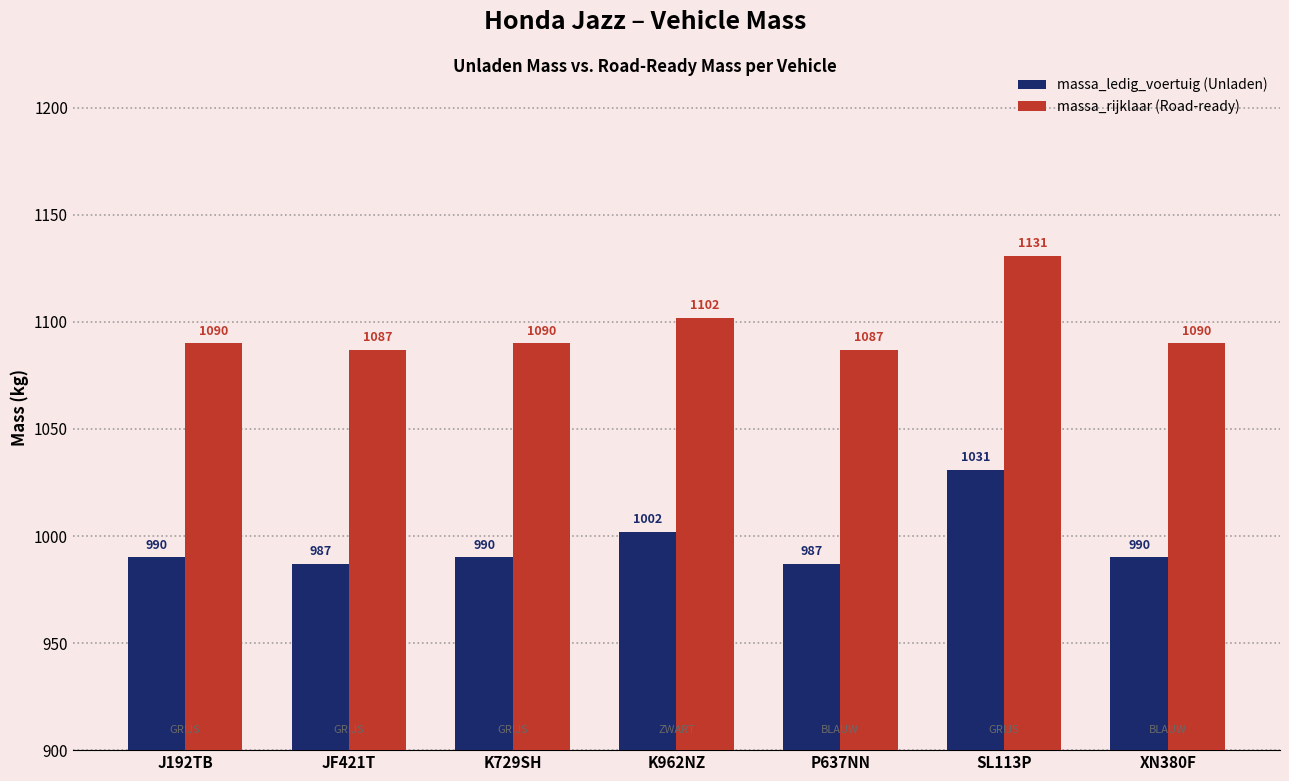

At which category does the chart reach its peak across all series?

SL113P